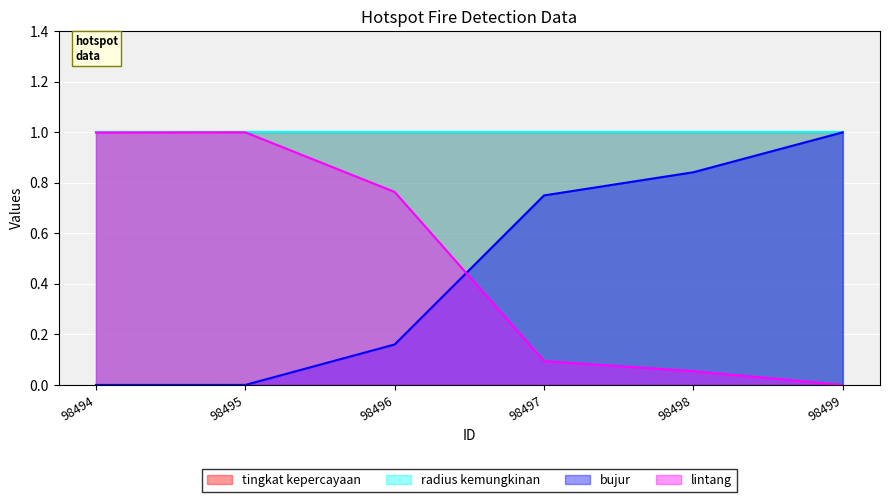

The value of bujur at 98495 is 0.0. True or false?

True